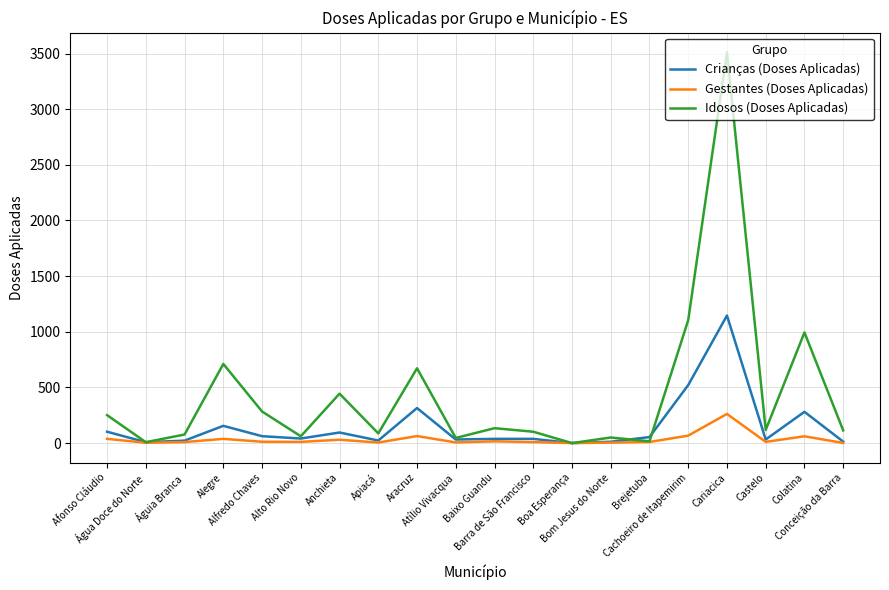

Rank the series by their average value, from lowest to highest.

Gestantes (Doses Aplicadas), Crianças (Doses Aplicadas), Idosos (Doses Aplicadas)